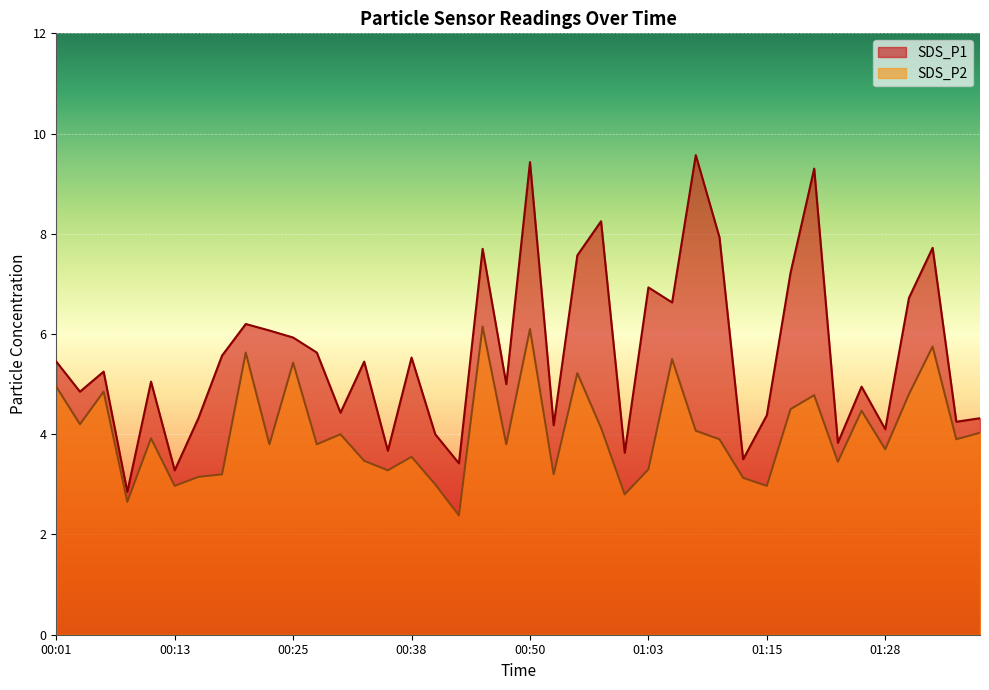

What is the label of the 37th point from the right?

00:08